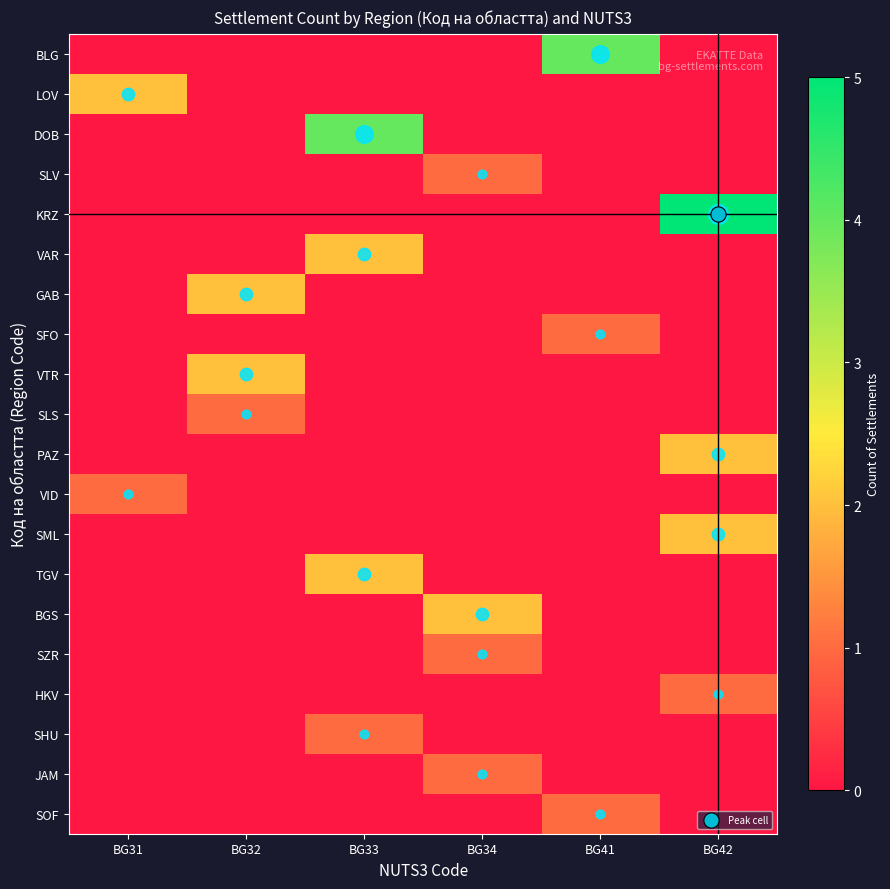

Reading left to right, list all the values displayed in this chart.

BLG: BG31=0	BG32=0	BG33=0	BG34=0	BG41=4	BG42=0
LOV: BG31=2	BG32=0	BG33=0	BG34=0	BG41=0	BG42=0
DOB: BG31=0	BG32=0	BG33=4	BG34=0	BG41=0	BG42=0
SLV: BG31=0	BG32=0	BG33=0	BG34=1	BG41=0	BG42=0
KRZ: BG31=0	BG32=0	BG33=0	BG34=0	BG41=0	BG42=5
VAR: BG31=0	BG32=0	BG33=2	BG34=0	BG41=0	BG42=0
GAB: BG31=0	BG32=2	BG33=0	BG34=0	BG41=0	BG42=0
SFO: BG31=0	BG32=0	BG33=0	BG34=0	BG41=1	BG42=0
VTR: BG31=0	BG32=2	BG33=0	BG34=0	BG41=0	BG42=0
SLS: BG31=0	BG32=1	BG33=0	BG34=0	BG41=0	BG42=0
PAZ: BG31=0	BG32=0	BG33=0	BG34=0	BG41=0	BG42=2
VID: BG31=1	BG32=0	BG33=0	BG34=0	BG41=0	BG42=0
SML: BG31=0	BG32=0	BG33=0	BG34=0	BG41=0	BG42=2
TGV: BG31=0	BG32=0	BG33=2	BG34=0	BG41=0	BG42=0
BGS: BG31=0	BG32=0	BG33=0	BG34=2	BG41=0	BG42=0
SZR: BG31=0	BG32=0	BG33=0	BG34=1	BG41=0	BG42=0
HKV: BG31=0	BG32=0	BG33=0	BG34=0	BG41=0	BG42=1
SHU: BG31=0	BG32=0	BG33=1	BG34=0	BG41=0	BG42=0
JAM: BG31=0	BG32=0	BG33=0	BG34=1	BG41=0	BG42=0
SOF: BG31=0	BG32=0	BG33=0	BG34=0	BG41=1	BG42=0